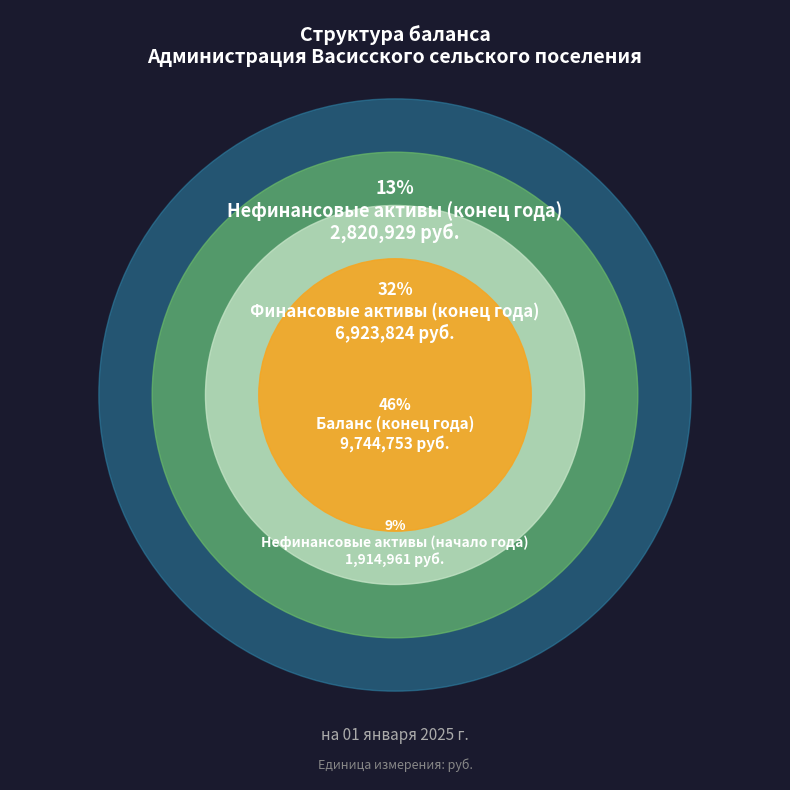

How many segments does this pie chart have?

4